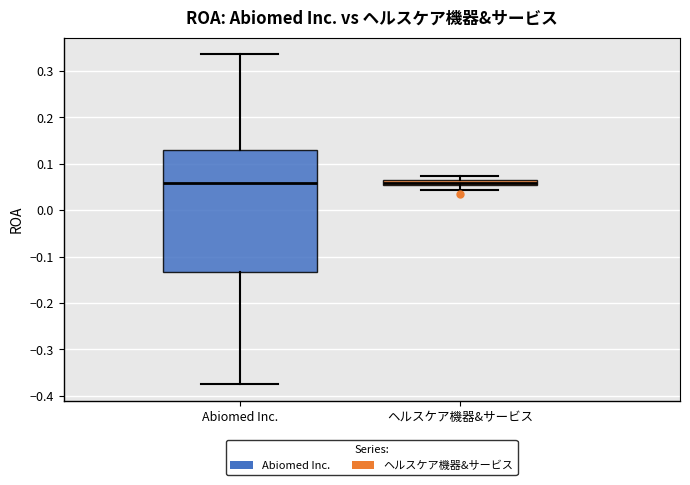

Comparing the boxes themselves (not the whiskers), which one is the tallest?

Abiomed Inc.